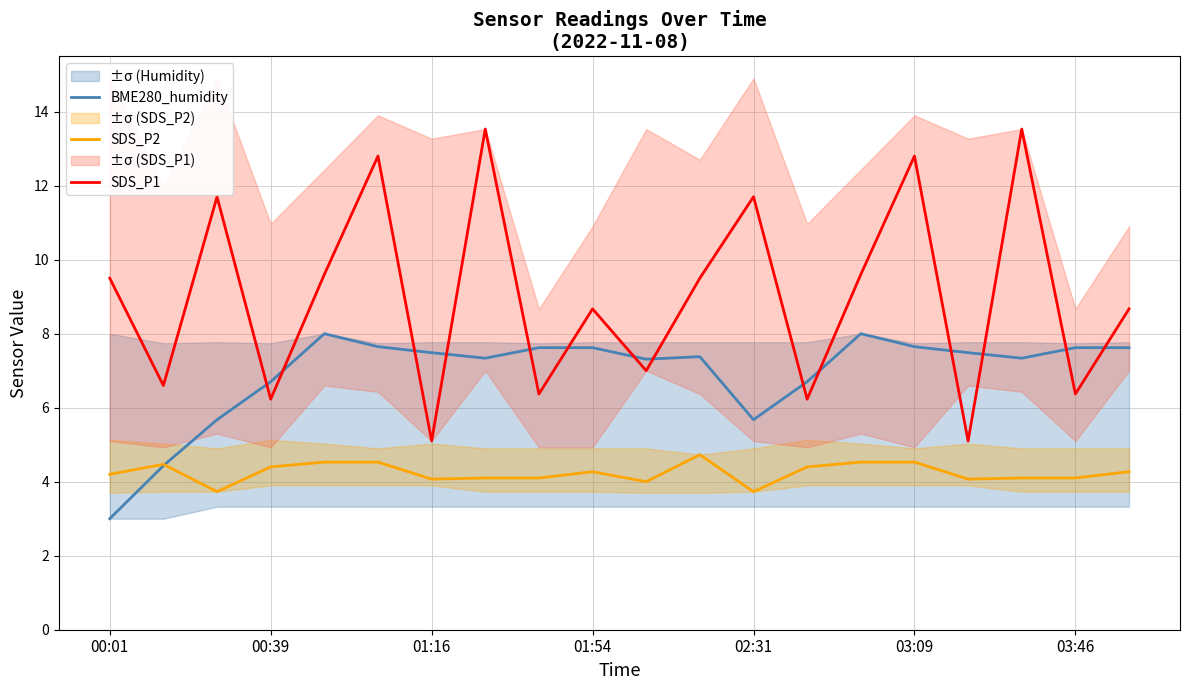

What is the sum of all SDS_P1 values?

180.6